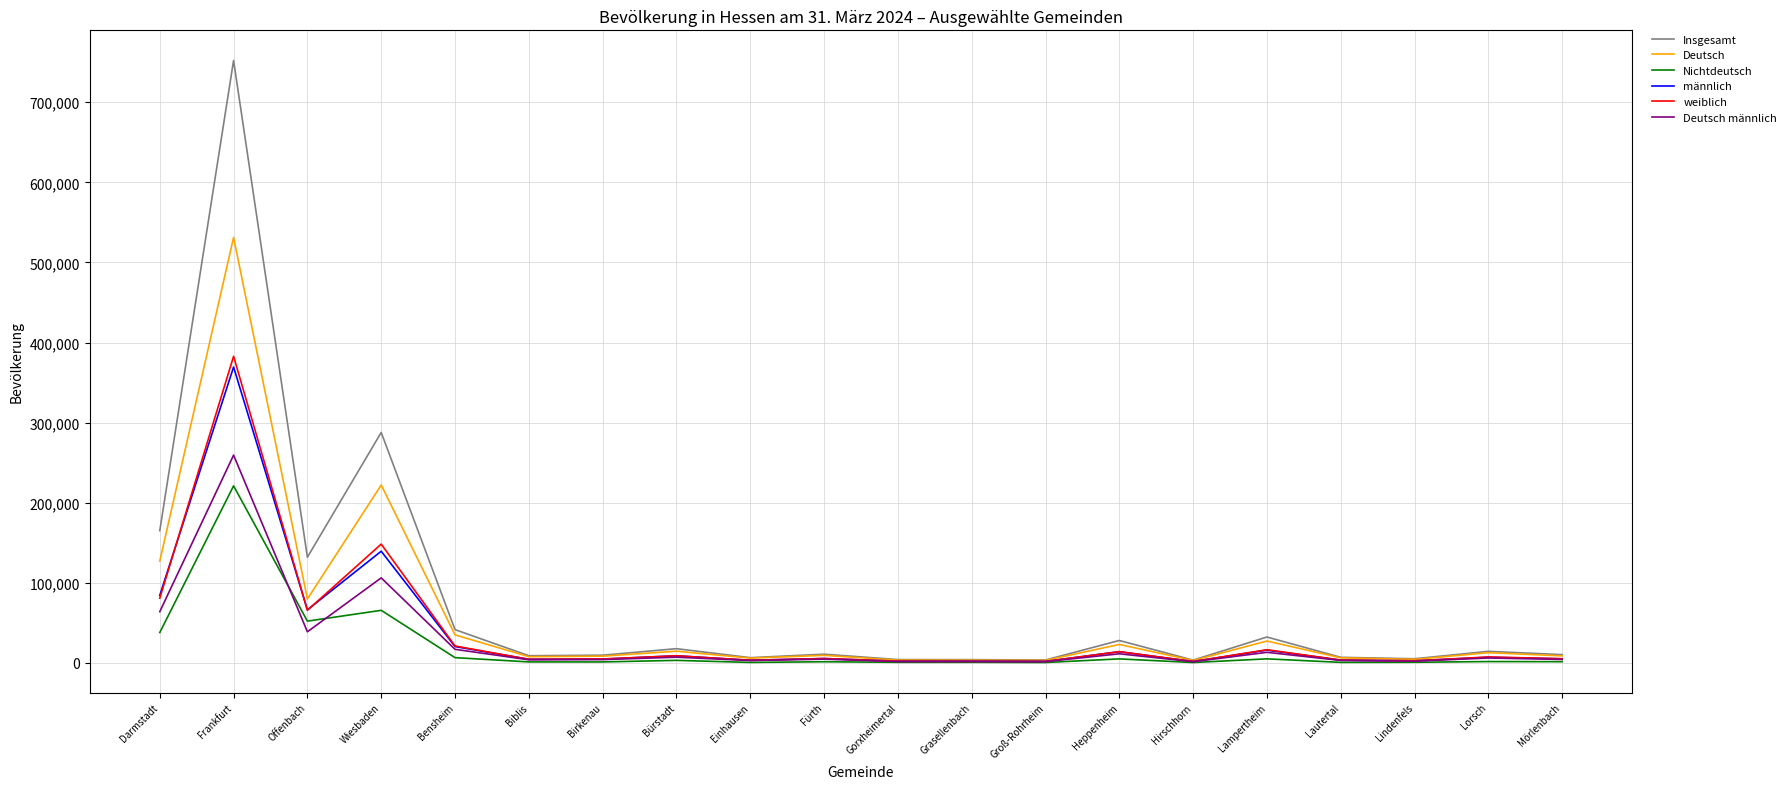

How many lines are shown in the chart?

6